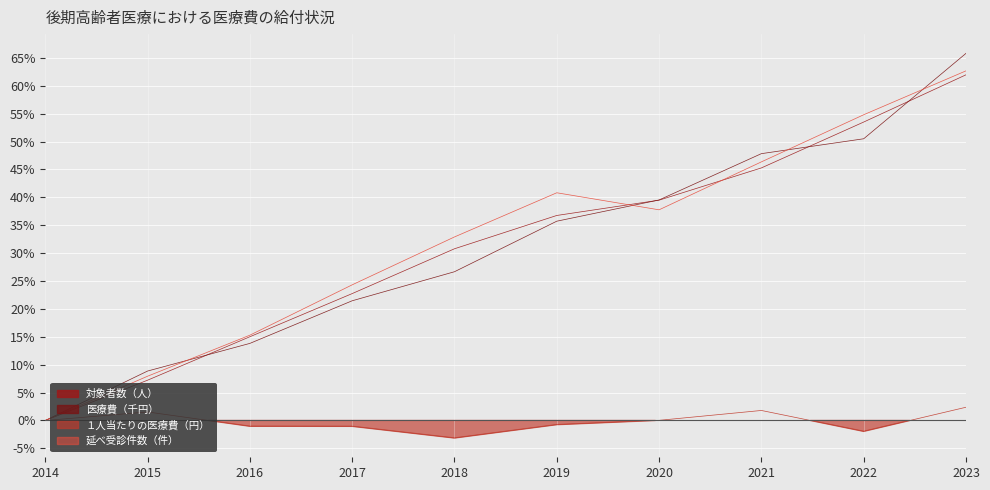

What is the difference between the maximum and minimum values in the 対象者数（人） series?

62.0